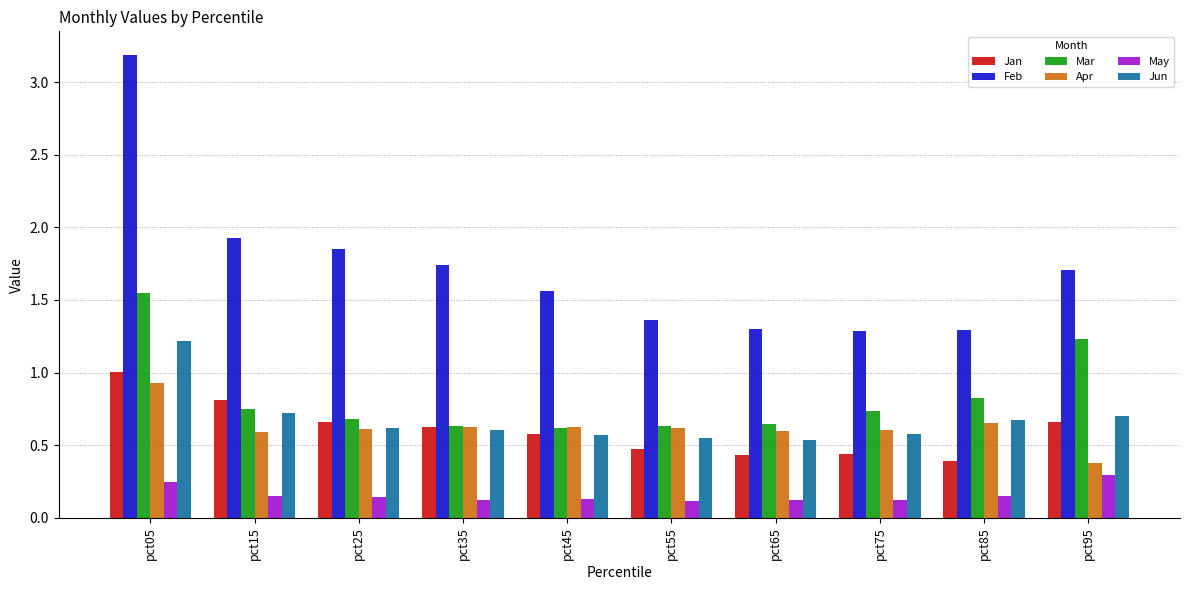

At which category is the sum across all series the highest?

pct05